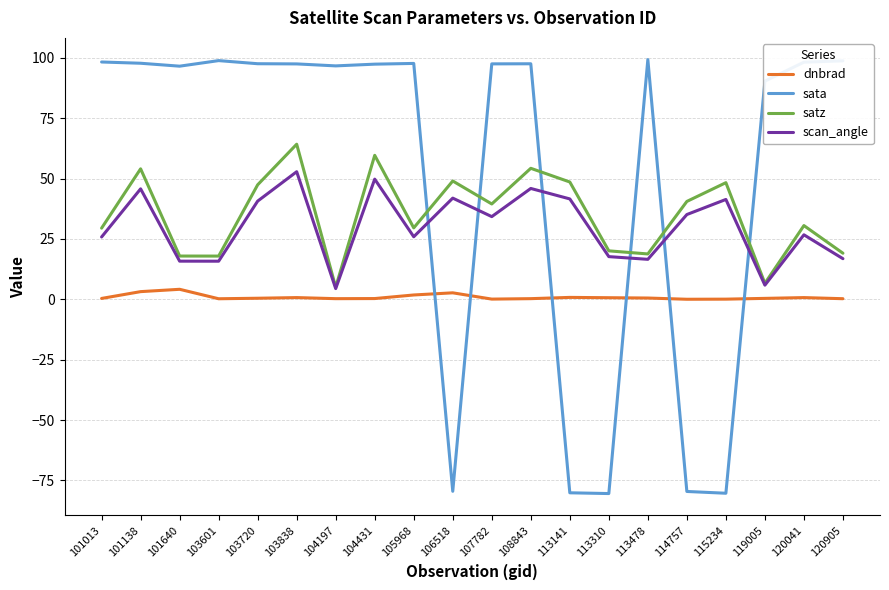

Which series has the largest total across all categories?

sata